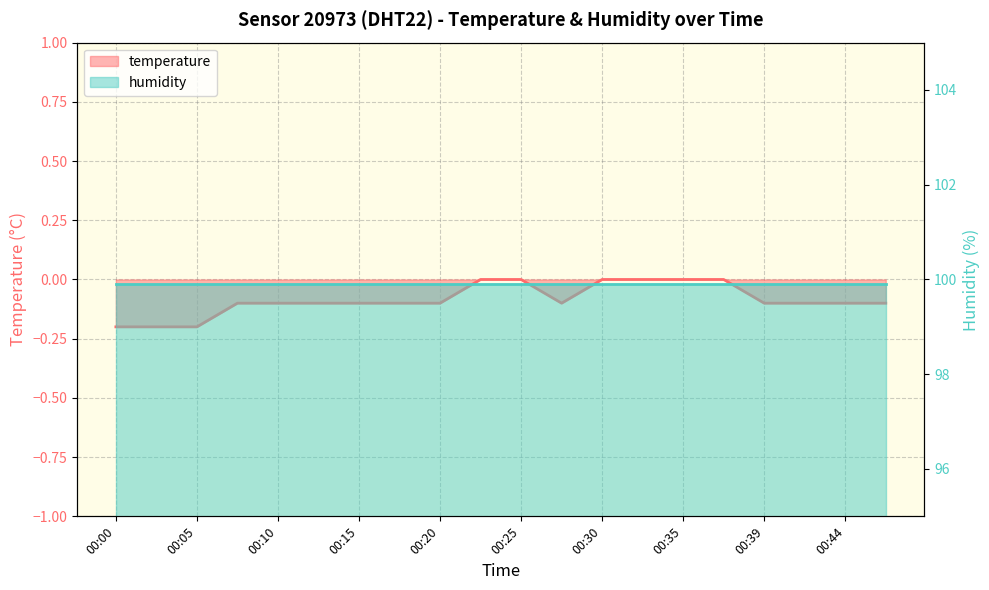

Reading left to right, list all the values displayed in this chart.

-0.2	-0.2	-0.2	-0.1	-0.1	-0.1	-0.1	-0.1	-0.1	0.0	0.0	-0.1	0.0	0.0	0.0	0.0	-0.1	-0.1	-0.1	-0.1